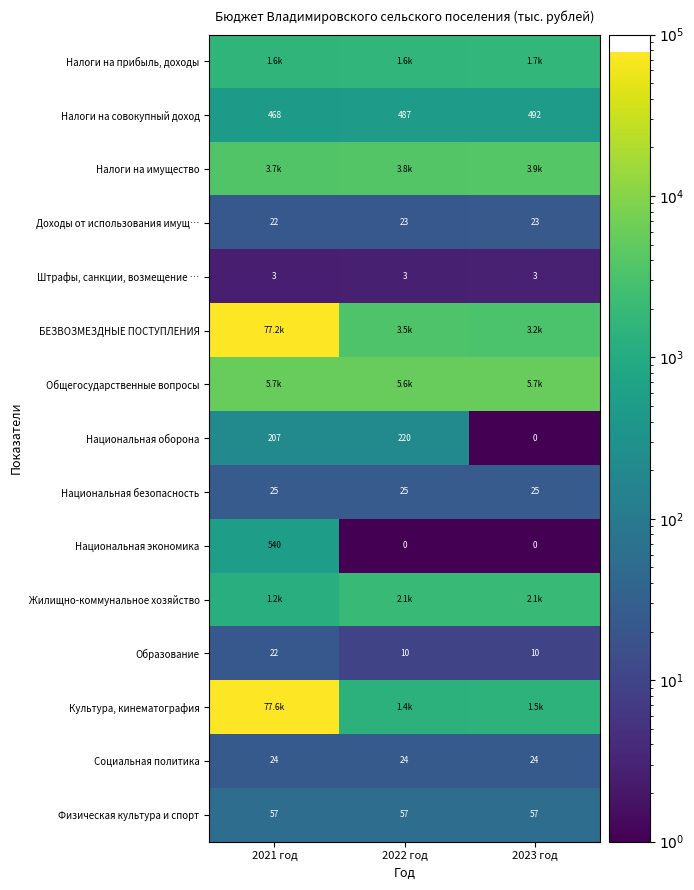

Read the Социальная политика value at 2022 год.

24.0